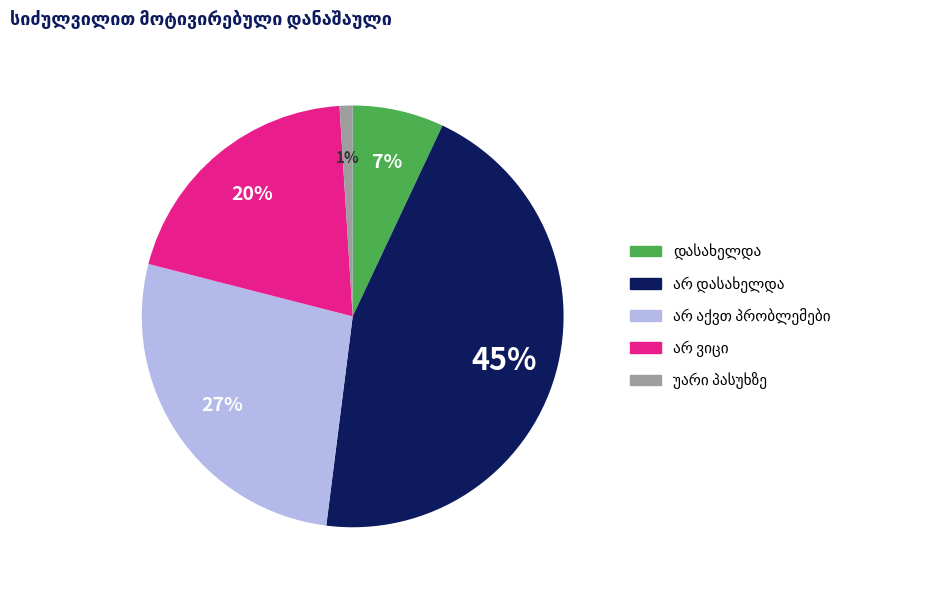

How many segments does this pie chart have?

5